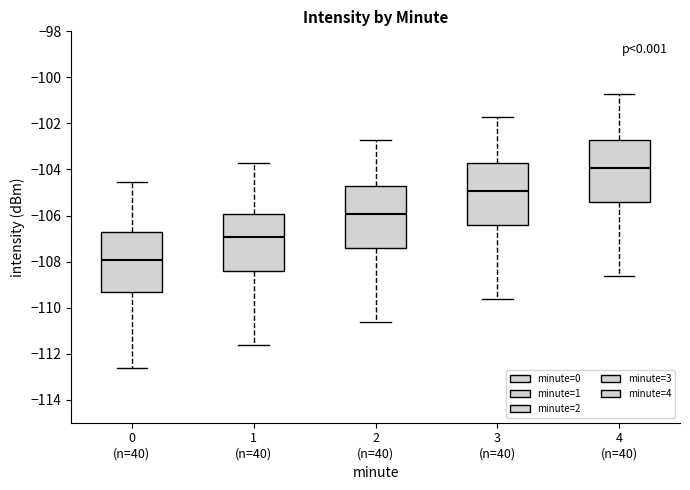

Reading left to right, transcribe this box plot: for each box, give where its median line is, the range the box spans, and where its two whiskers end, as read against the y-axis. The values are not printed on the chart, so give them approximately, as read against the axis.

0 (n=40): median -108.0, box -109.4 to -106.8, whiskers -112.6 to -104.6
1 (n=40): median -107.0, box -108.4 to -106.0, whiskers -111.6 to -103.8
2 (n=40): median -106.0, box -107.4 to -104.8, whiskers -110.6 to -102.8
3 (n=40): median -105.0, box -106.4 to -103.8, whiskers -109.6 to -101.8
4 (n=40): median -104.0, box -105.4 to -102.8, whiskers -108.6 to -100.8